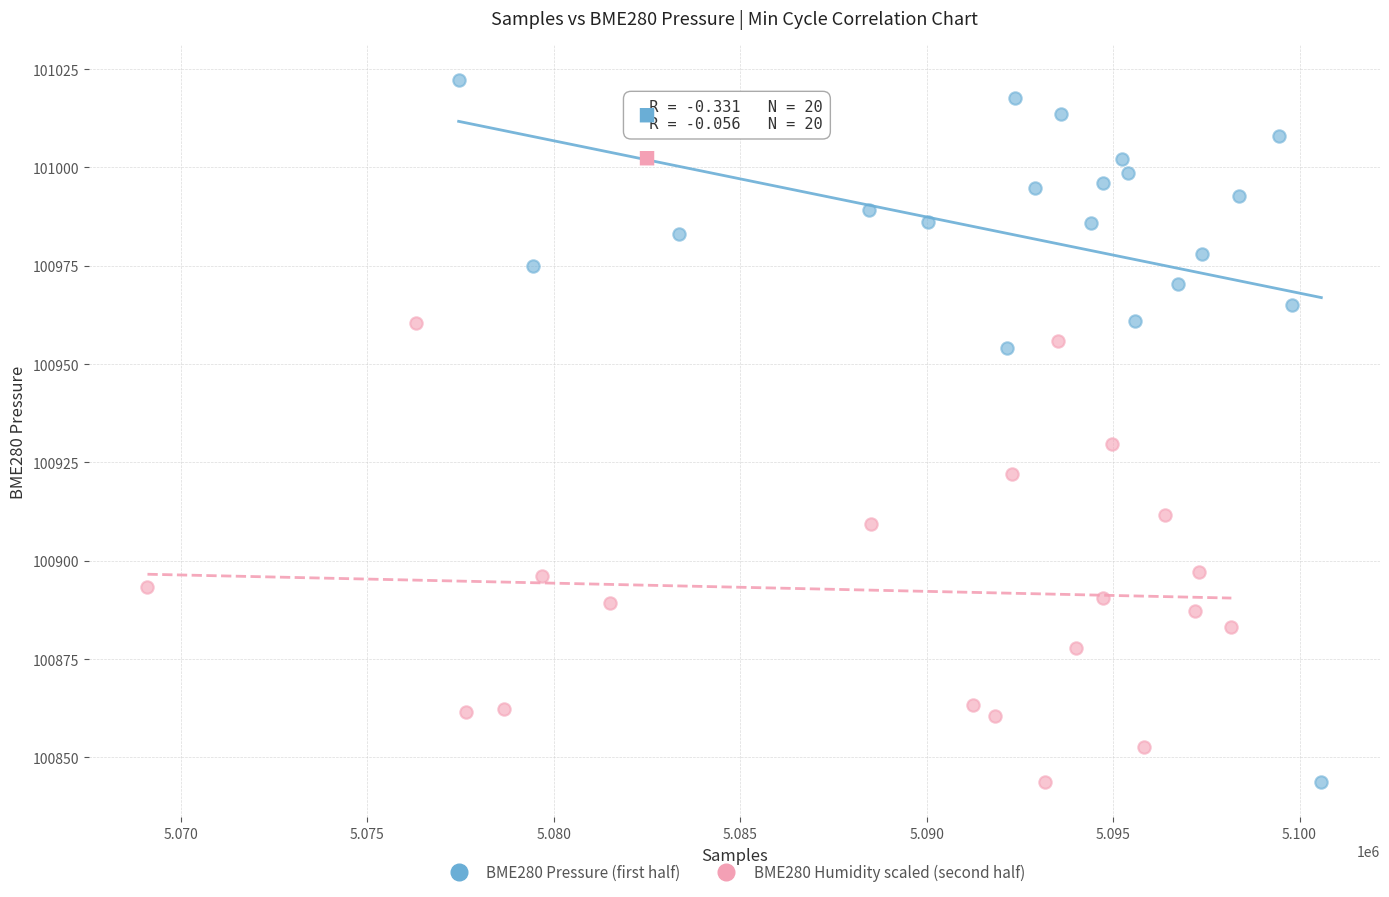

Which series has the widest spread of Y values?

BME280 Pressure (first half)